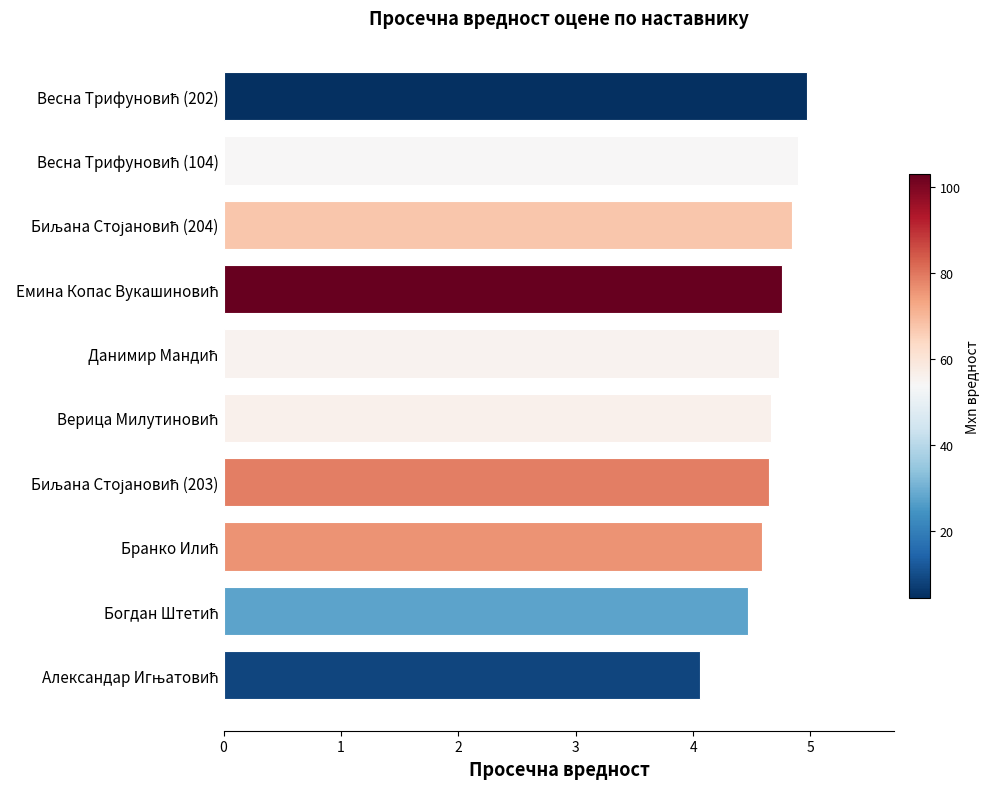

What is the greatest value displayed?

5.0